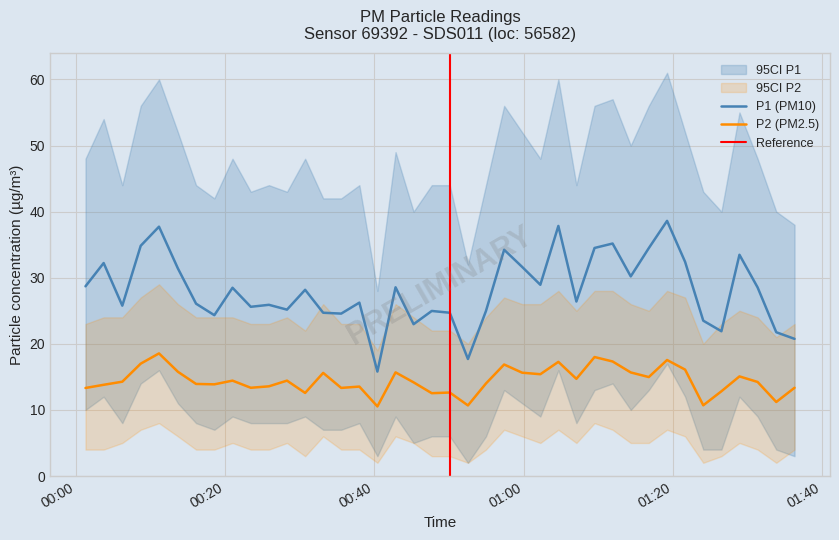

What is the lowest value of the P2 (PM2.5) series?

10.5